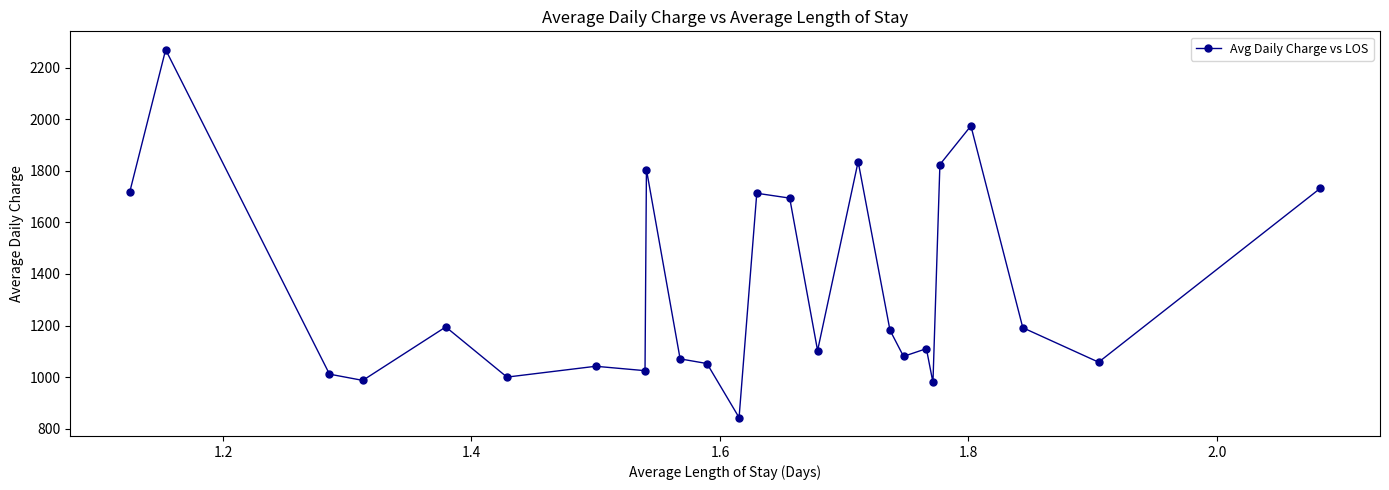

What is the value of the 14th point from the left?

1694.1